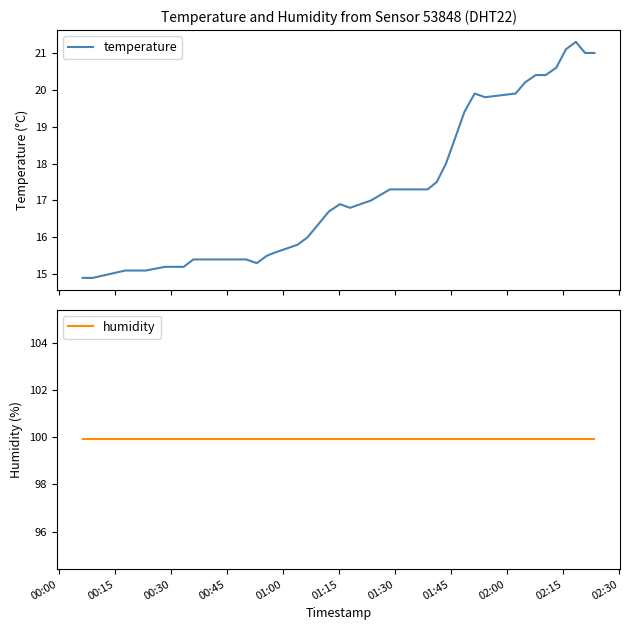

True or false: temperature has a value of 4.8 at 25.

False